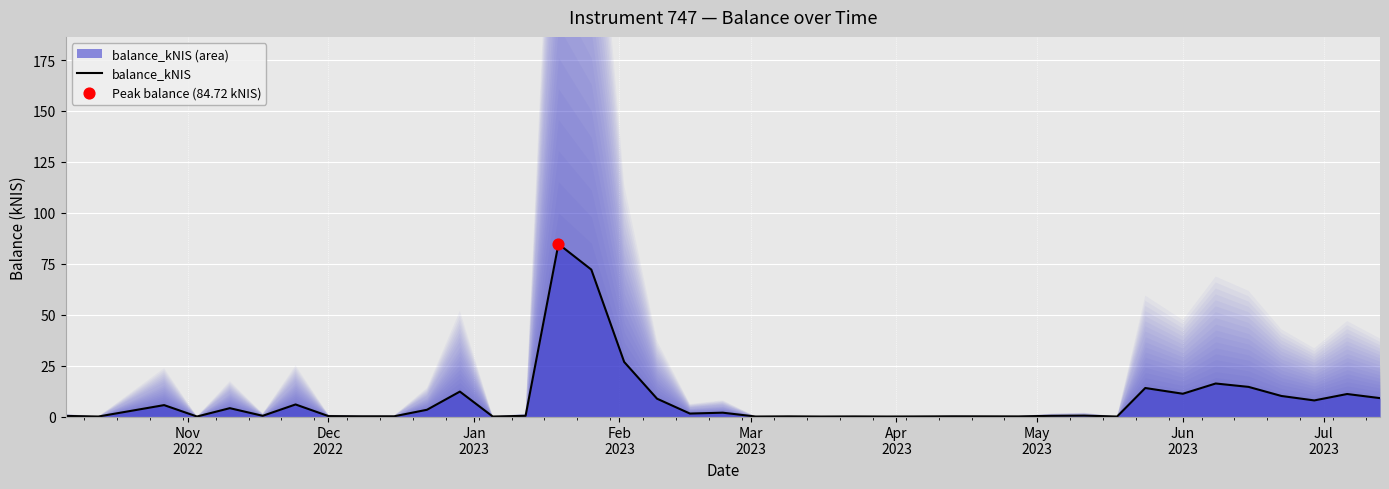

What is the maximum value for balance_kNIS?

84.7